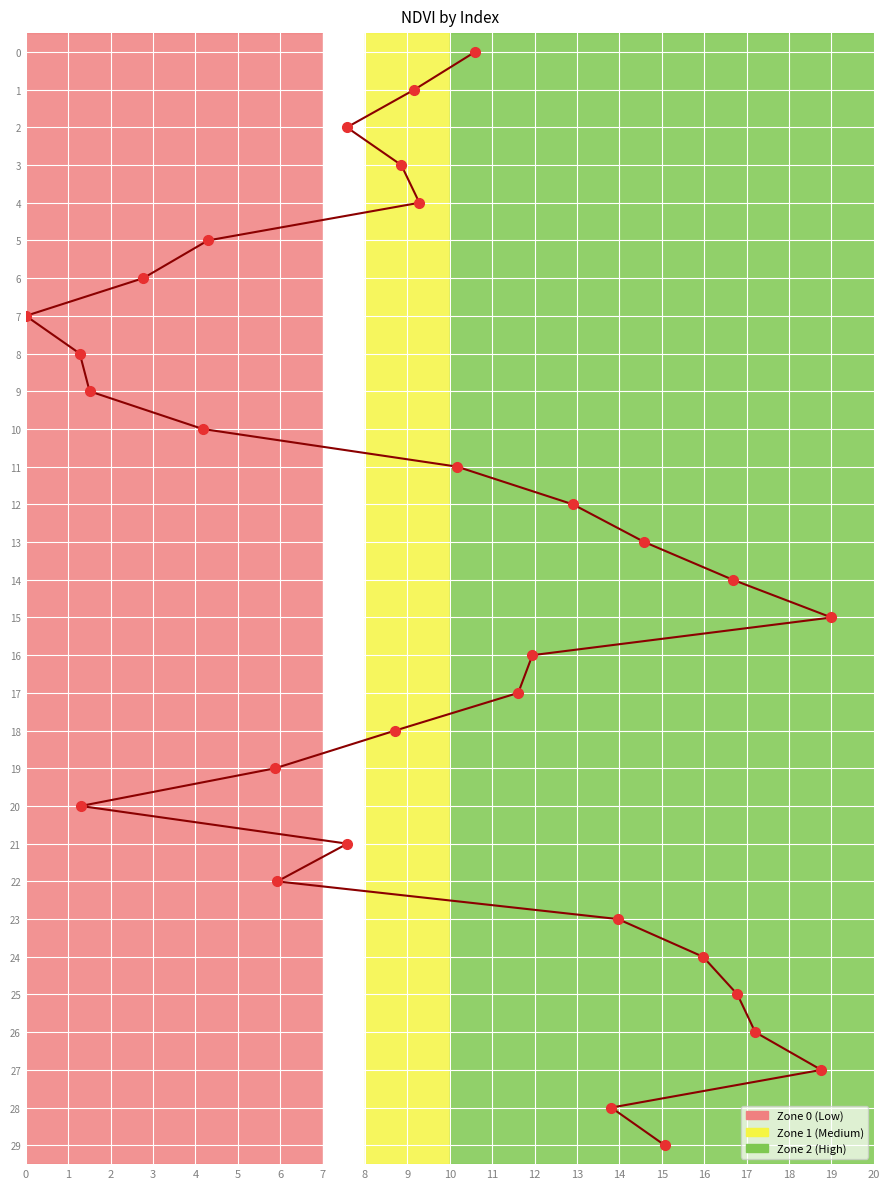

What is the difference between the maximum and minimum values?

29